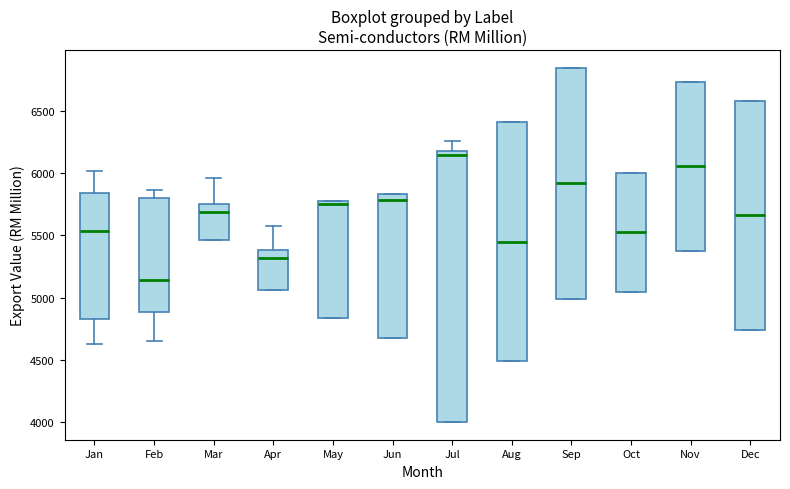

Comparing the boxes themselves (not the whiskers), which one is the tallest?

Jul